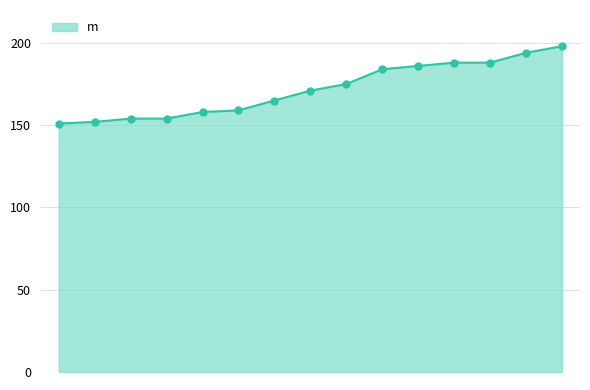

What is the difference between the maximum and minimum values?

47